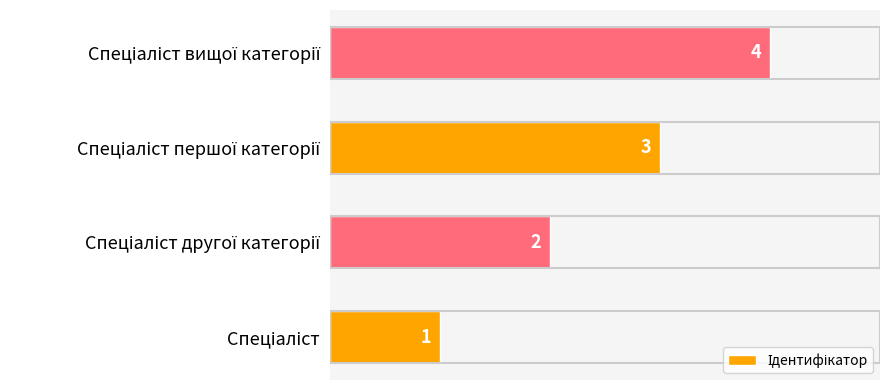

Count the values in the range 2 to 4.

3